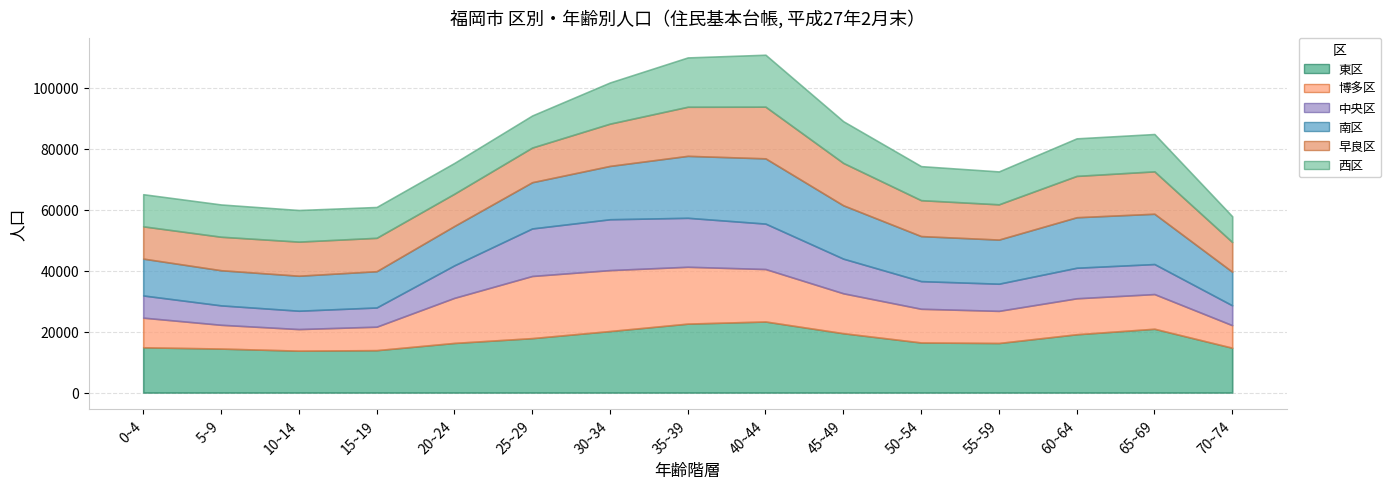

At which category does 西区 reach its first local valley?

20~24